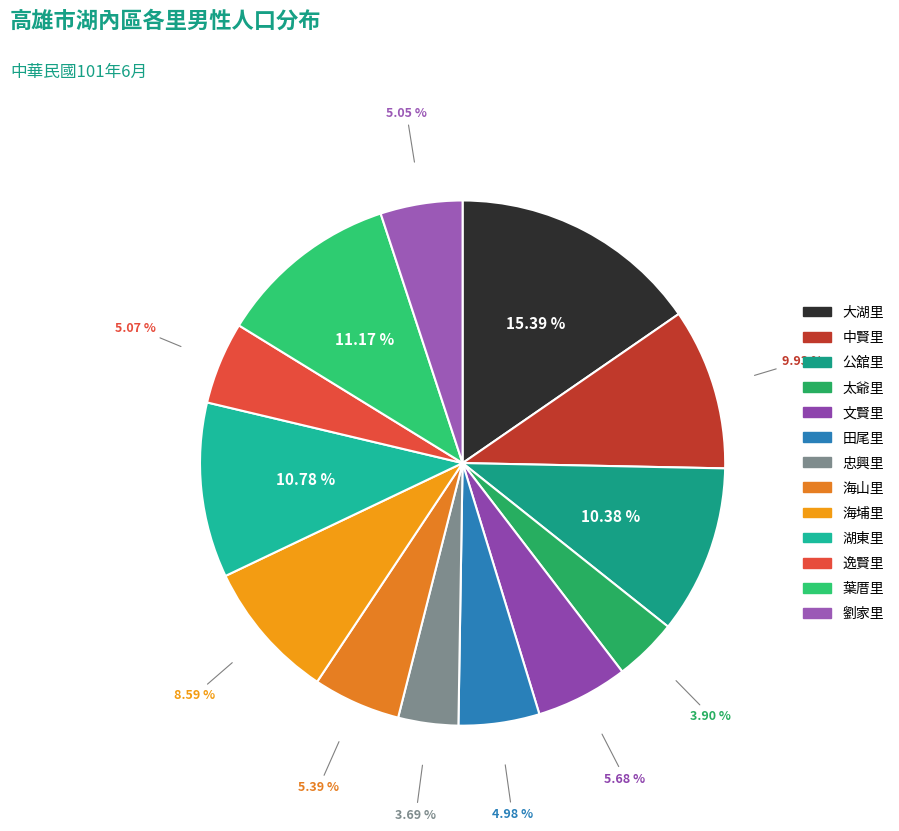

What portion of the pie excludes 忠興里?

96.3%